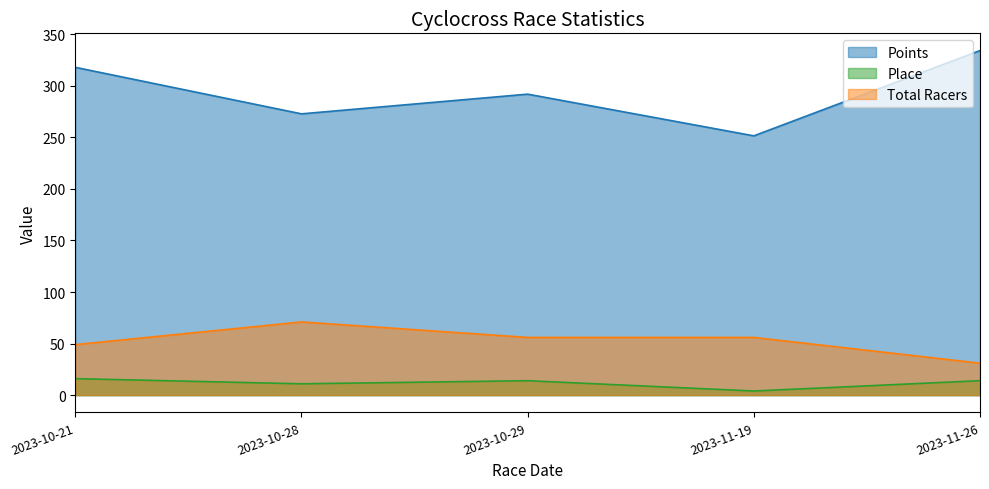

What are all the series names shown in the legend?

Points, Place, Total Racers